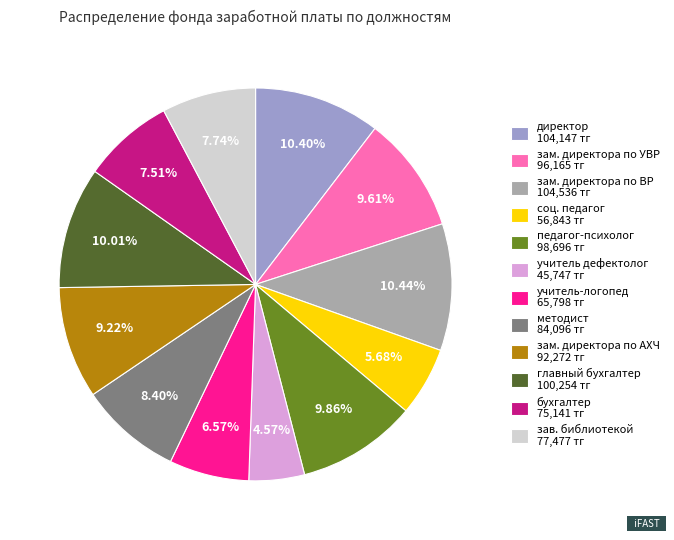

How many segments does this pie chart have?

12